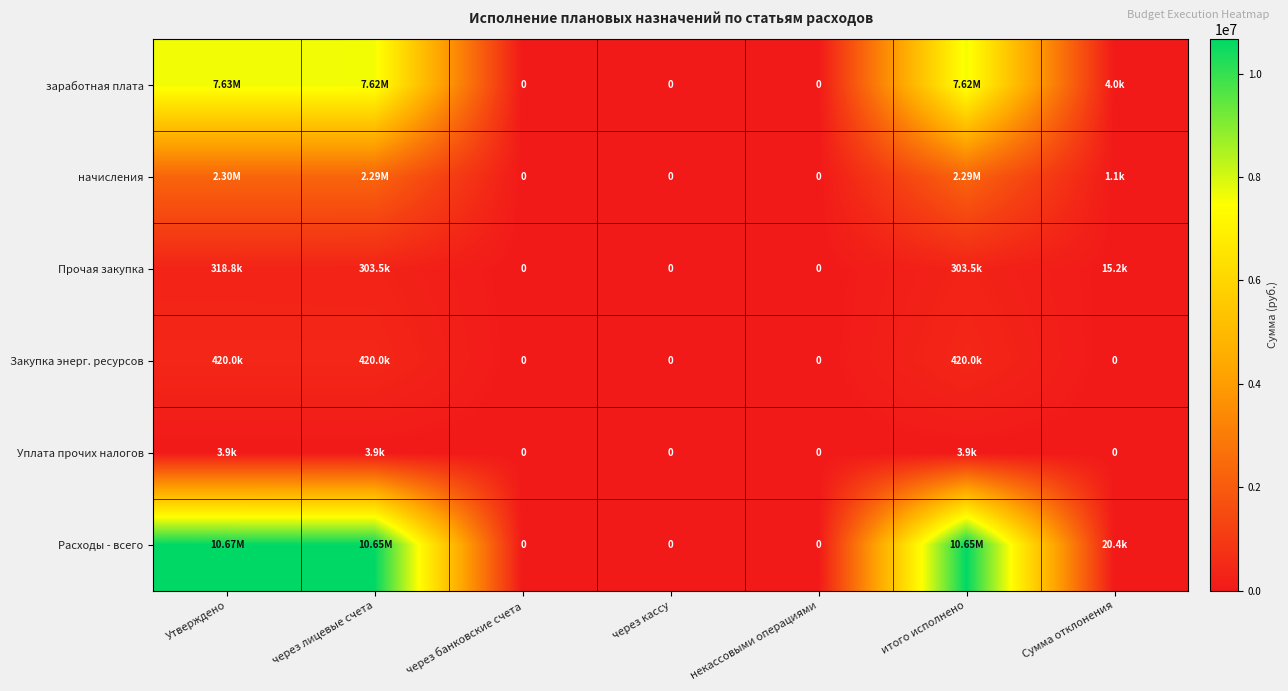

What is the average value of the начисления series?

983648.9